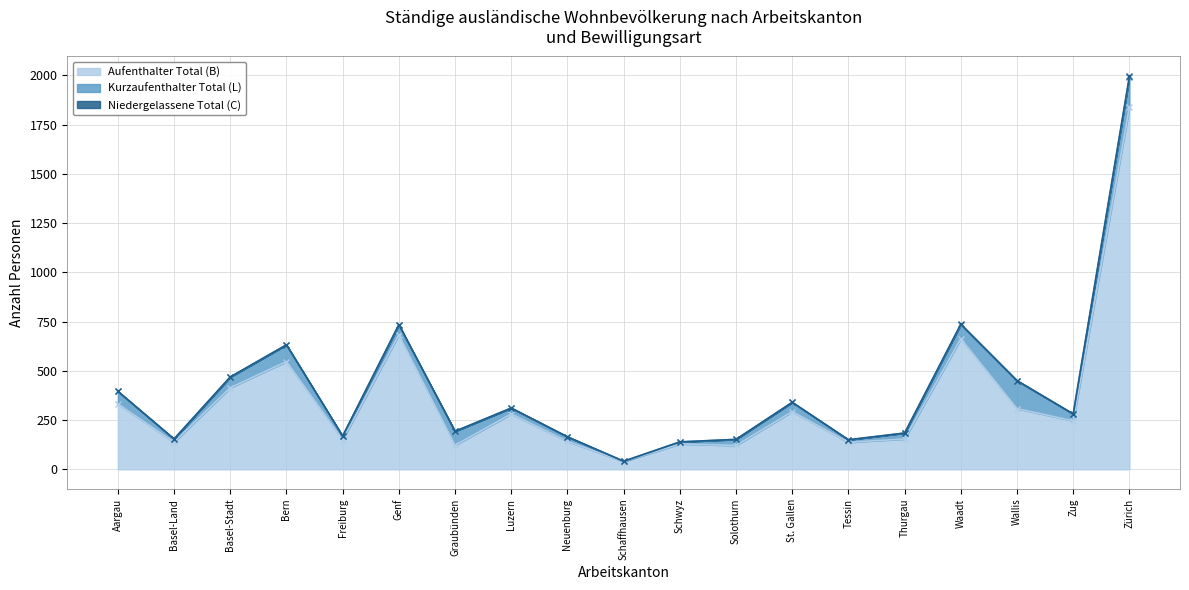

The value of Aufenthalter Total (B) at Tessin is 137. True or false?

True